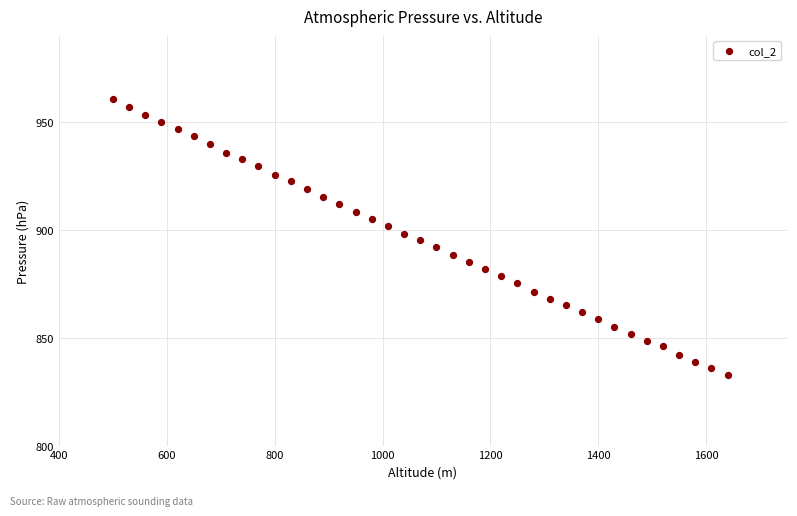

What is the range of Y values (max minus min)?

127.7